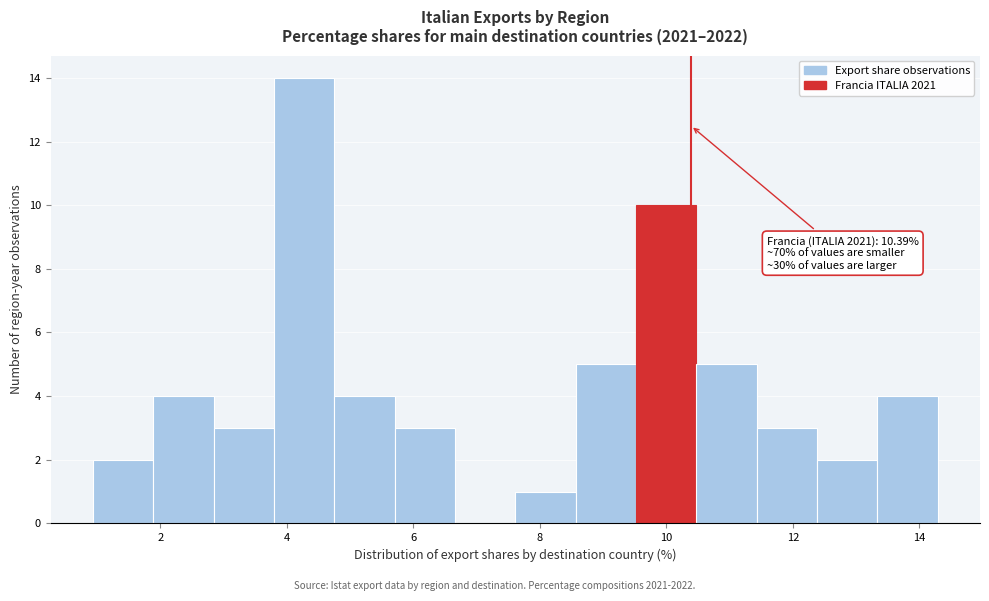

Which range on the x-axis has the tallest bar?

3.8 to 4.8